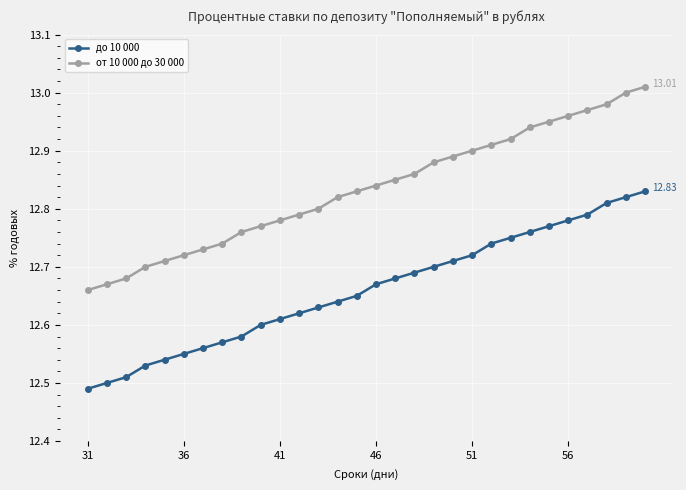

Which series has the widest spread of values?

от 10 000 до 30 000